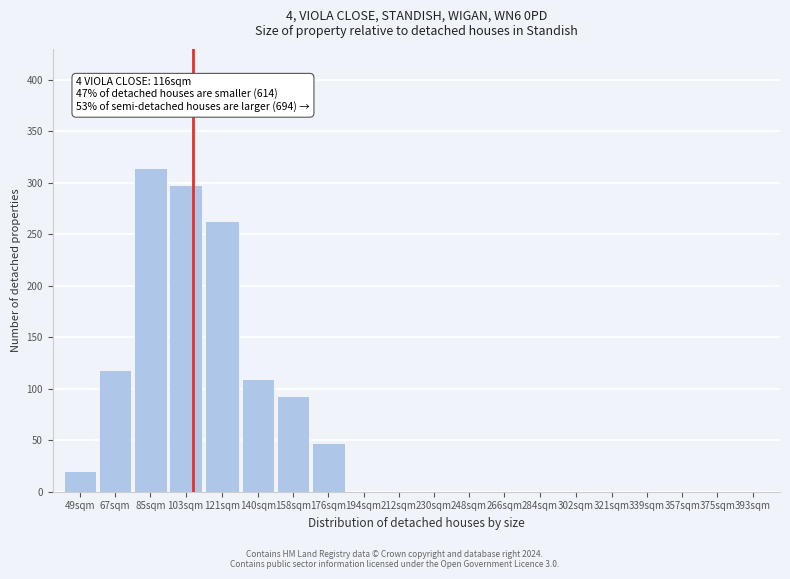

Reading left to right, extract all data points from this chart.

49sqm=20	67sqm=118	85sqm=314	103sqm=298	121sqm=263	140sqm=109	158sqm=93	176sqm=47	194sqm=0	212sqm=0	230sqm=0	248sqm=0	266sqm=0	284sqm=0	302sqm=0	321sqm=0	339sqm=0	357sqm=0	375sqm=0	393sqm=0